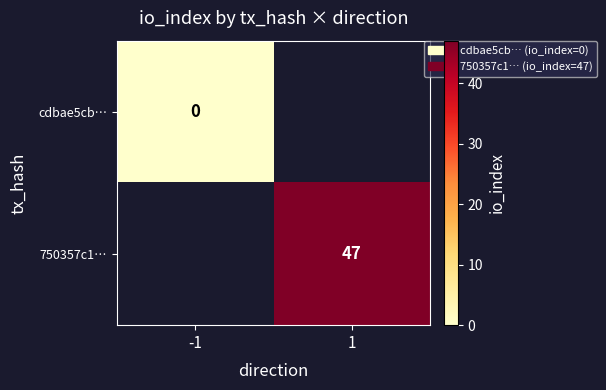

Is the value of 750357c1… at 1 greater than the value of cdbae5cb… at -1?

Yes